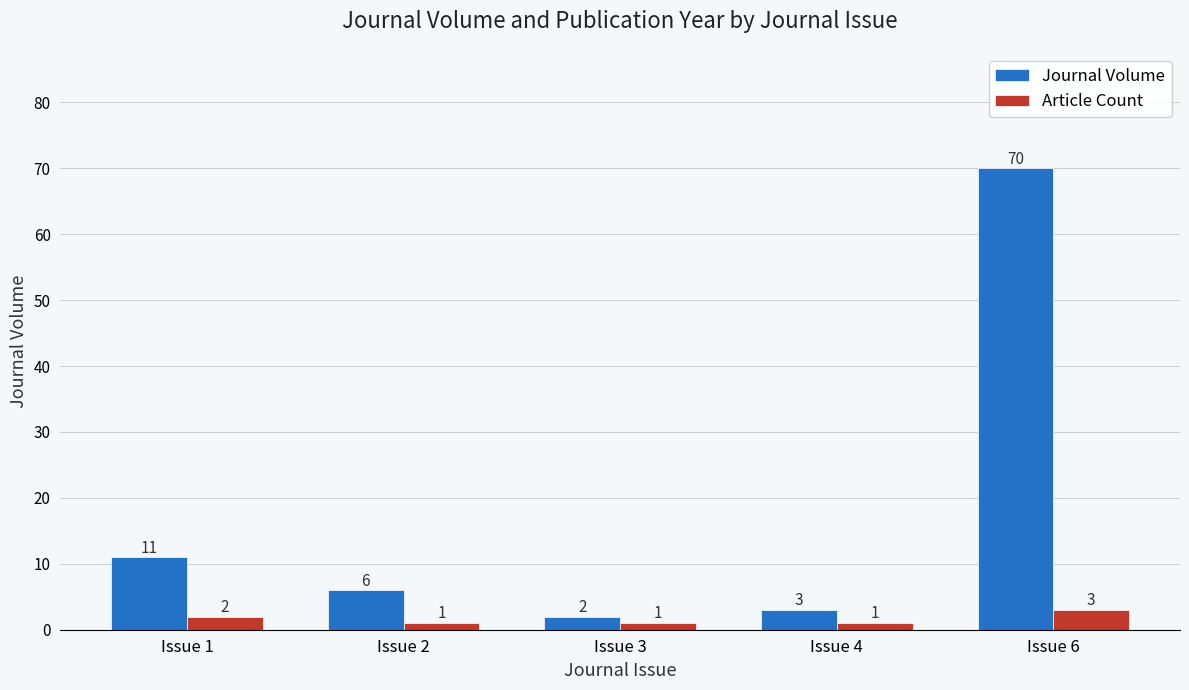

Reading left to right, what are all the values shown in this chart?

Journal Volume: 11	6	2	3	70
Article Count: 2	1	1	1	3